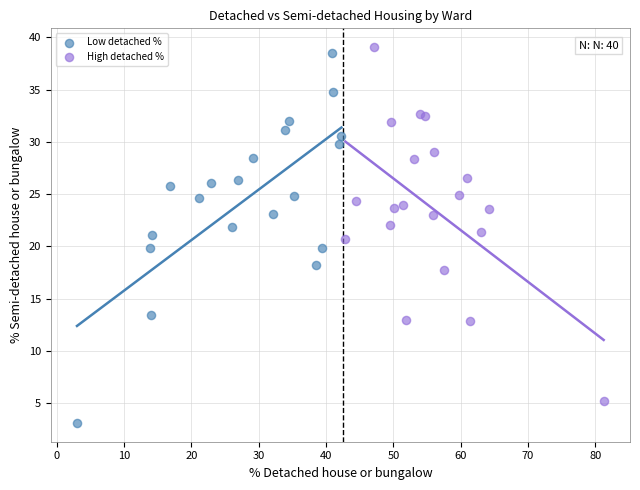

Which series has the largest Y range (max minus min)?

Low detached %